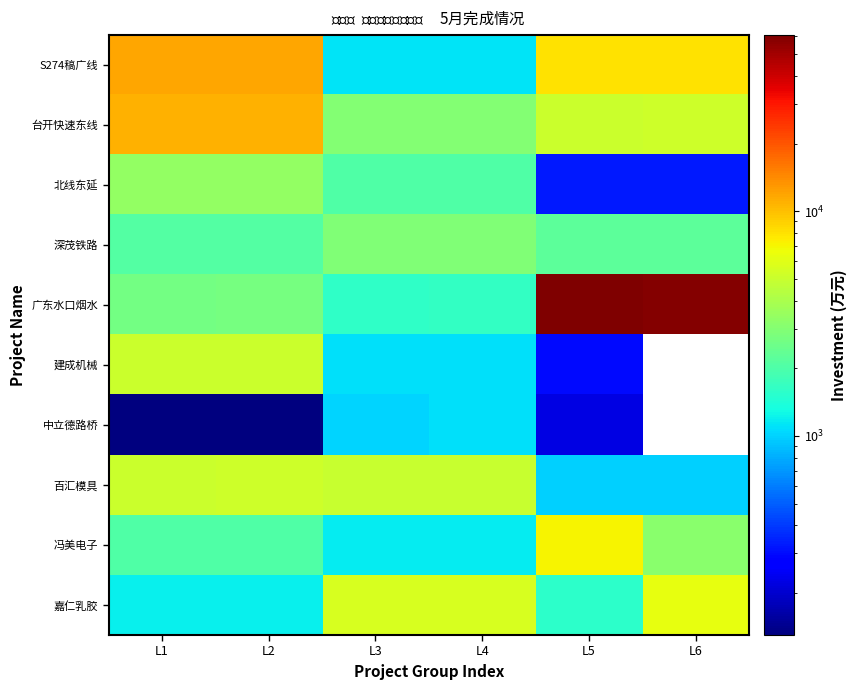

Reading left to right, what are all the values shown in this chart?

S274稿广线: L1=11710	L2=11710	L3=1130	L4=1130	L5=7985	L6=8000
台开快速东线: L1=10875	L2=10875	L3=3000	L4=3000	L5=5110	L6=5200
北线东延: L1=3351	L2=3351	L3=2047	L4=2047	L5=330	L6=330
深茂铁路: L1=2077	L2=2077	L3=2900	L4=2900	L5=2232	L6=2232
广东水口烟水: L1=2670	L2=2700	L3=1615	L4=1650	L5=61000	L6=59000
建成机械: L1=5055	L2=5100	L3=1100	L4=1100	L5=300	L6=0
中立德路桥: L1=130	L2=130	L3=1025	L4=1100	L5=225	L6=0
百汇模具: L1=5120	L2=5200	L3=5000	L4=5000	L5=1000	L6=1000
冯美电子: L1=2019	L2=2019	L3=1183	L4=1183	L5=7073	L6=3121
嘉仁乳胶: L1=1200	L2=1200	L3=5560	L4=5600	L5=1563	L6=6374